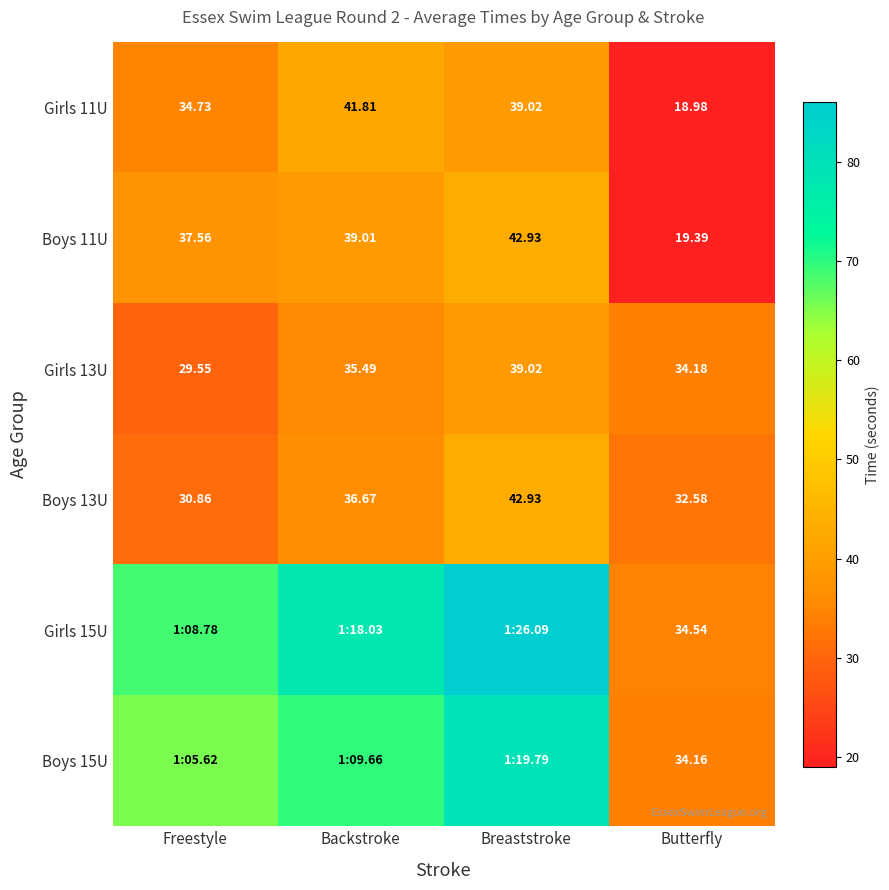

How many categories are shown in the chart?

4